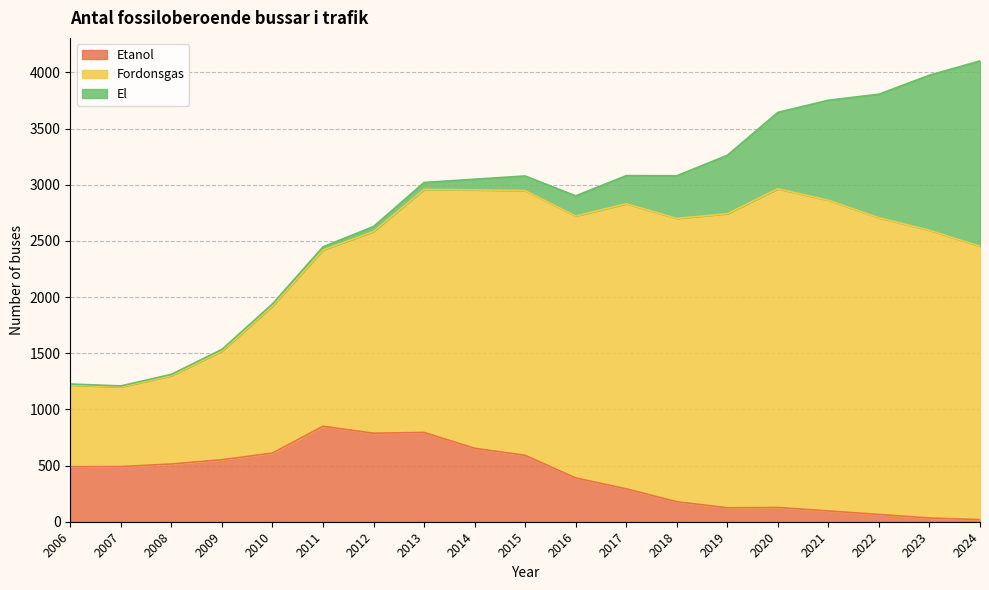

How many lines are shown in the chart?

3